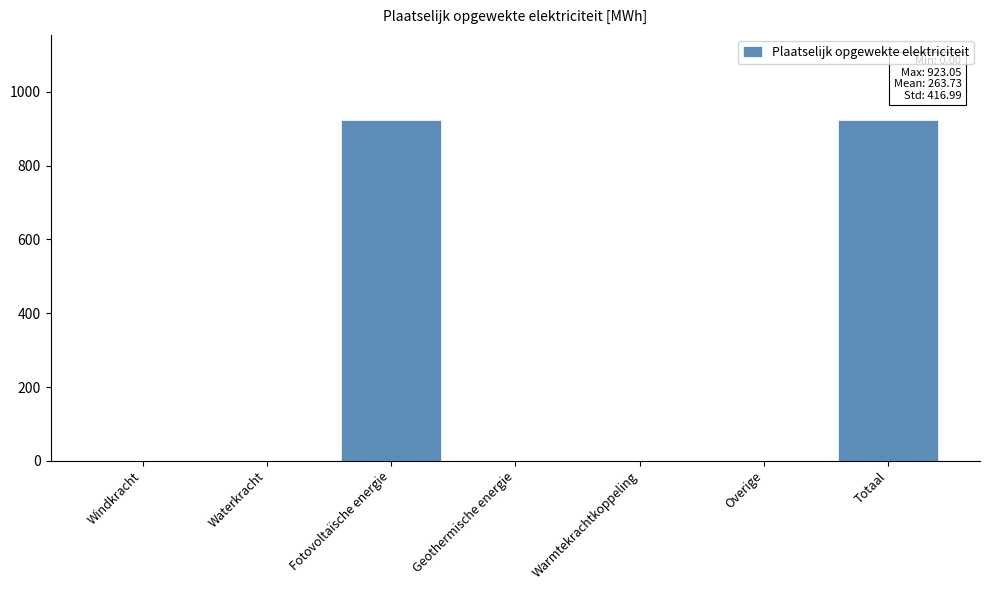

Reading right to left, transcribe all the data shown in this chart.

Totaal=923.0	Overige=0.0	Warmtekrachtkoppeling=0.0	Geothermische energie=0.0	Fotovoltaïsche energie=923.0	Waterkracht=0.0	Windkracht=0.0